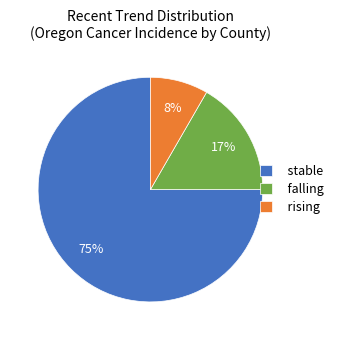

Which has a higher value, stable or falling?

stable